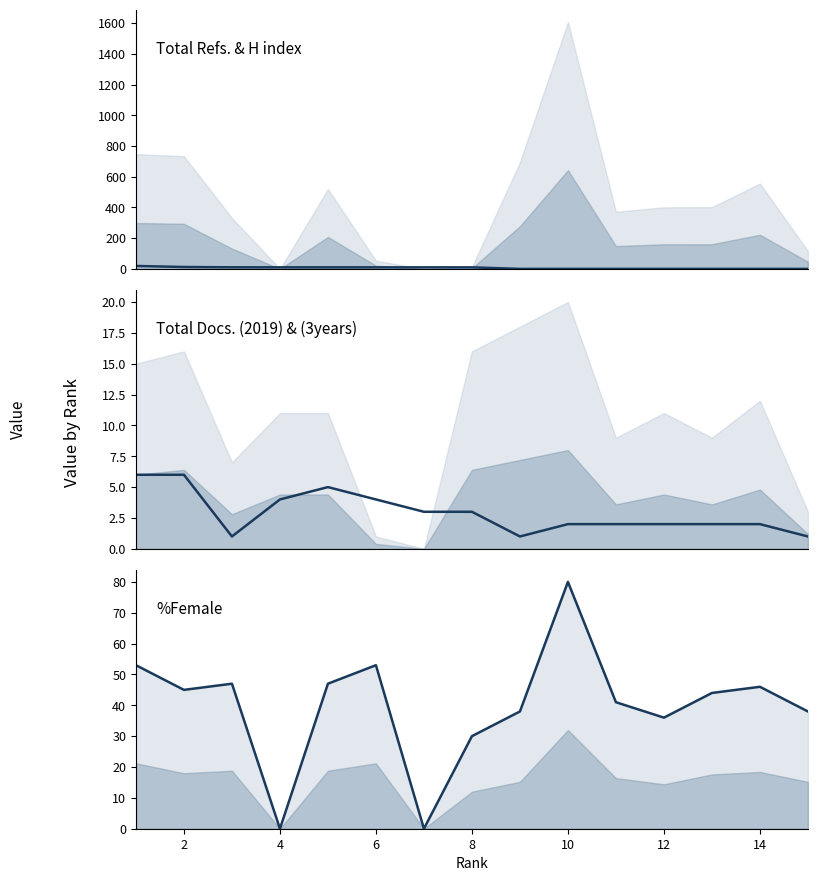

What is the maximum value for H index / 10?

19.2